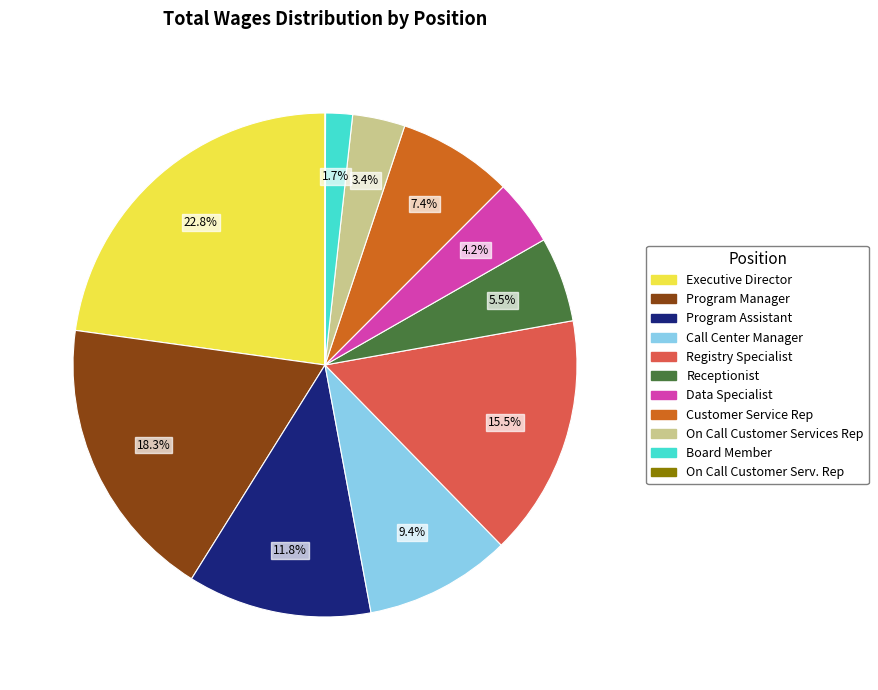

What percentage is NOT represented by Customer Service Rep?

92.6%